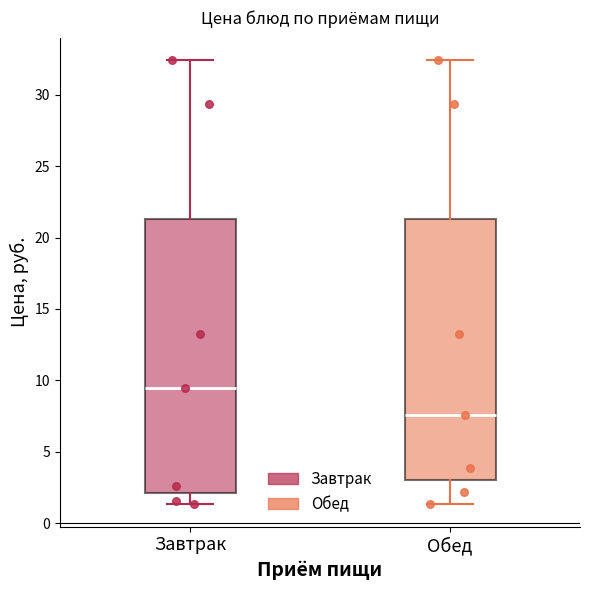

Where is the upper edge of the box for Обед on the y-axis? The values are not printed on the chart, so give them approximately, as read against the axis.

21.5